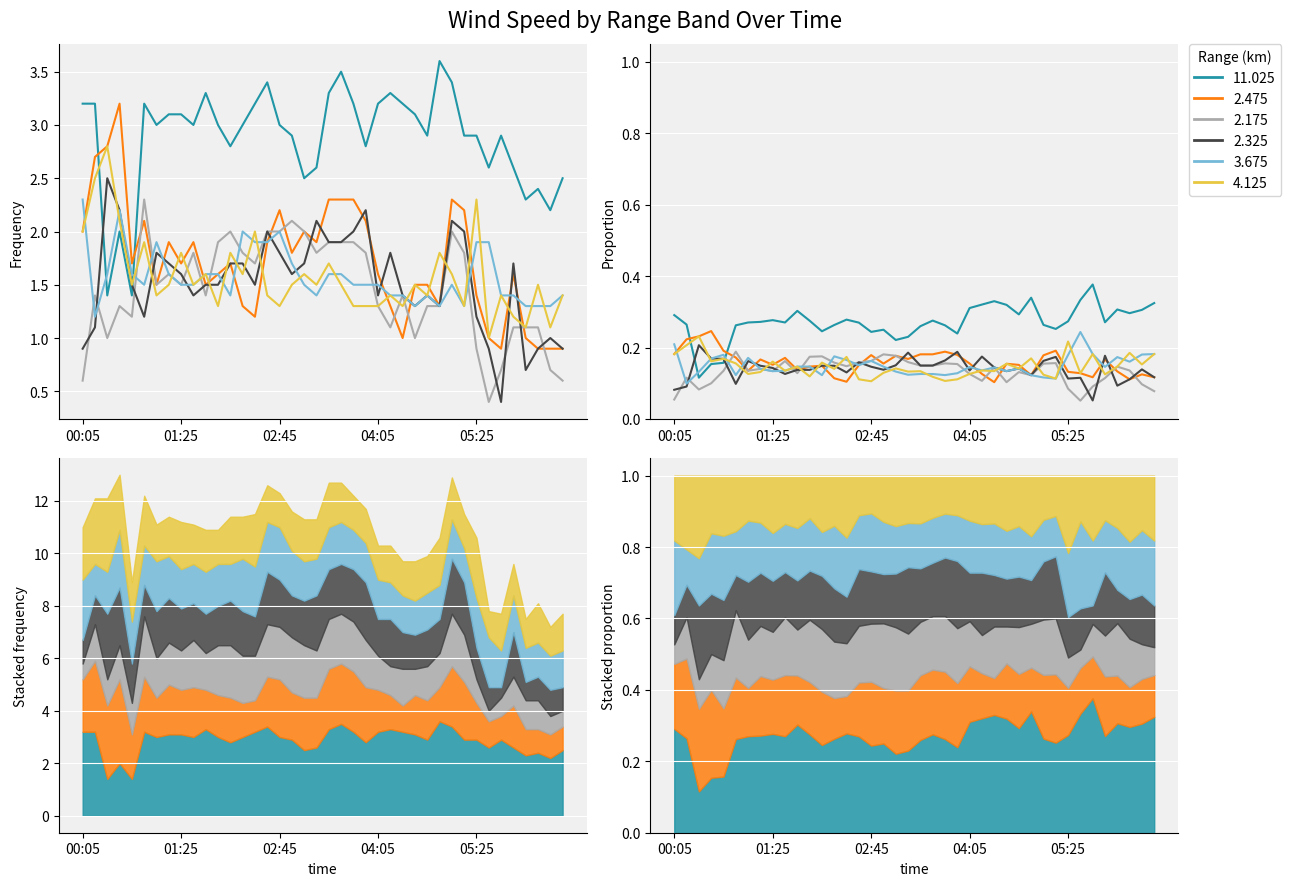

Between 2016/11/24 06:15 and 2016/11/24 05:25, which is larger?

2016/11/24 05:25